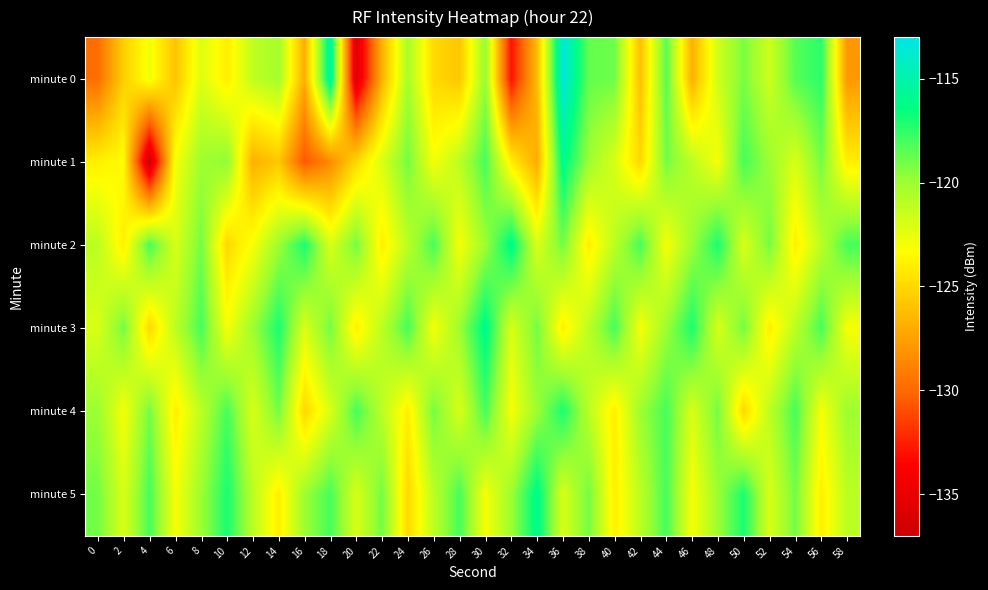

Between 8 and 20, which is larger?

8